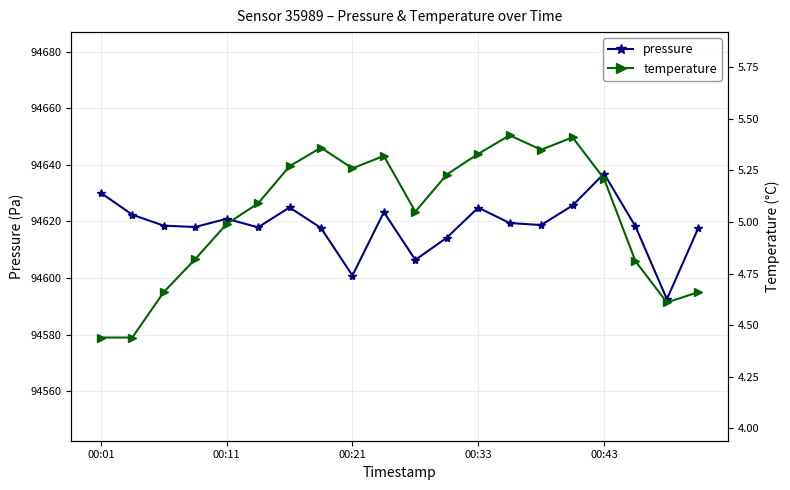

What is the difference between the pressure values at 18 and 19?

25.2